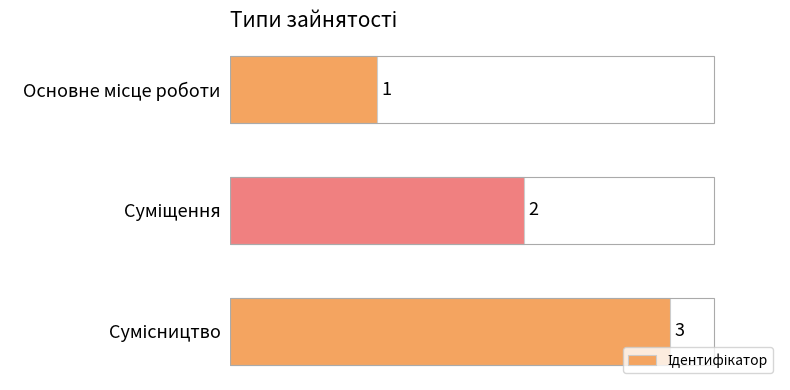

What is the sum of all values?

6